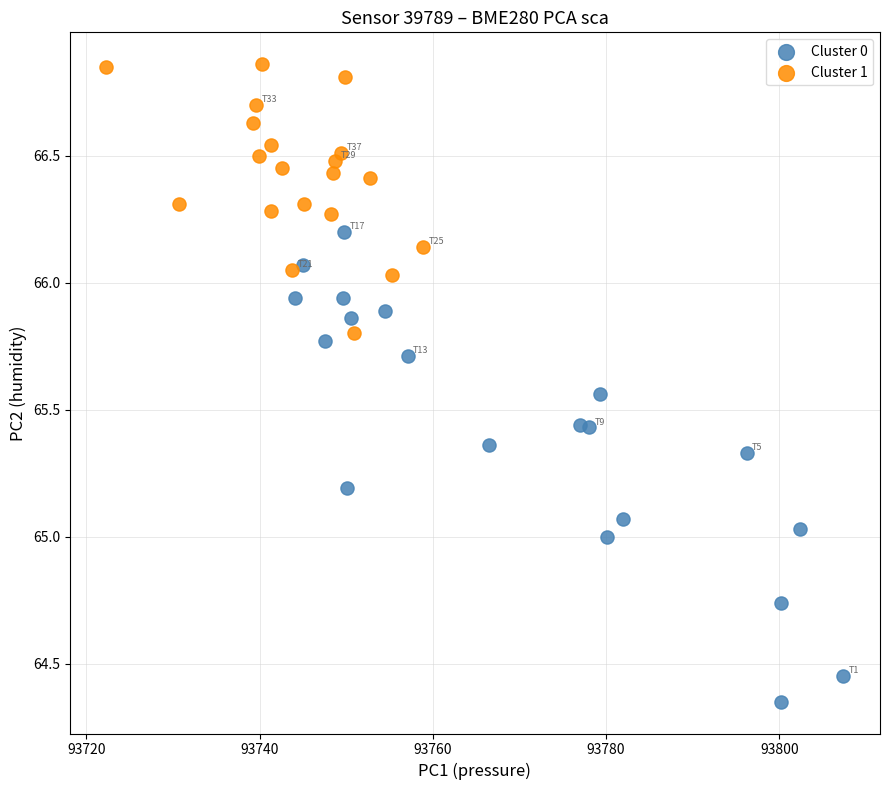

Which series contains the highest Y value?

Cluster 1